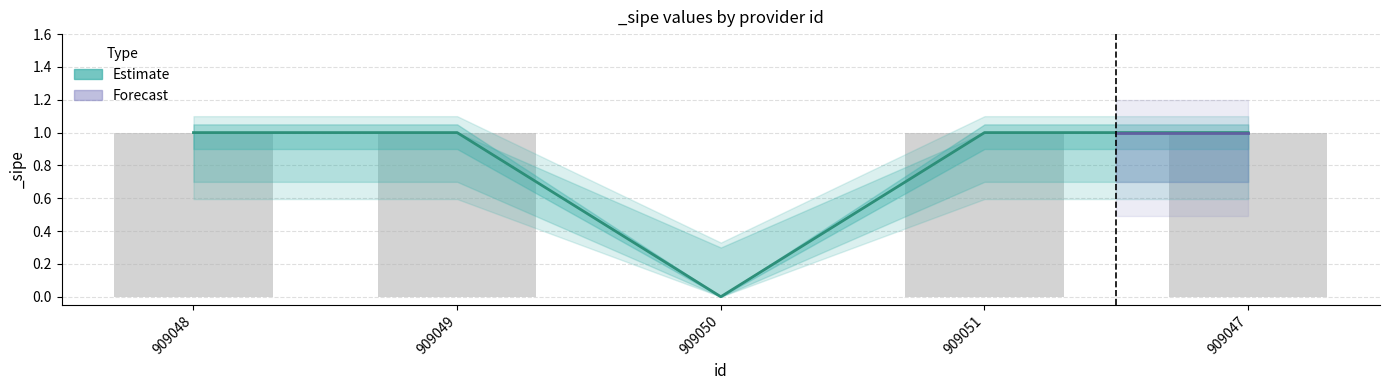

Which category has the lowest value in the Estimate_upper series?

909050